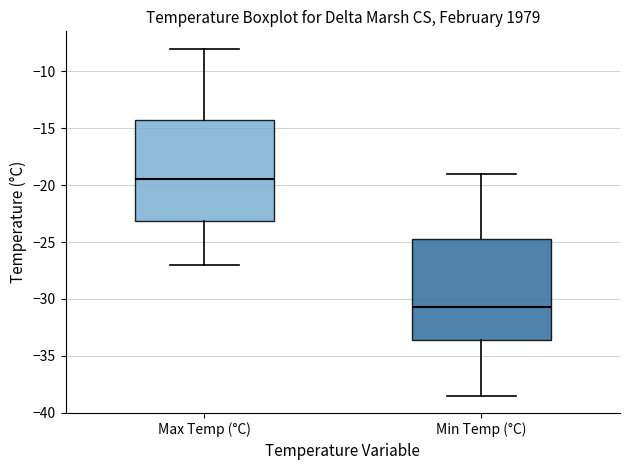

Where is the upper edge of the box for Max Temp (°C) on the y-axis? The values are not printed on the chart, so give them approximately, as read against the axis.

-14.0